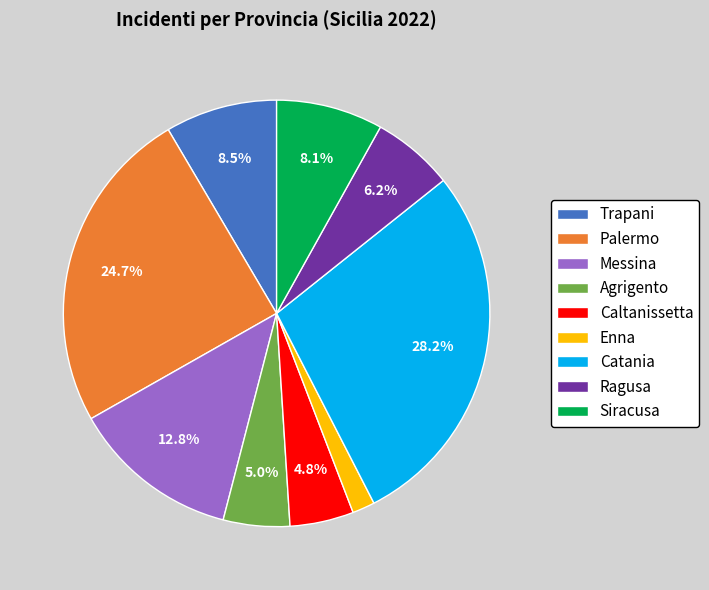

How many slices are in this pie chart?

9